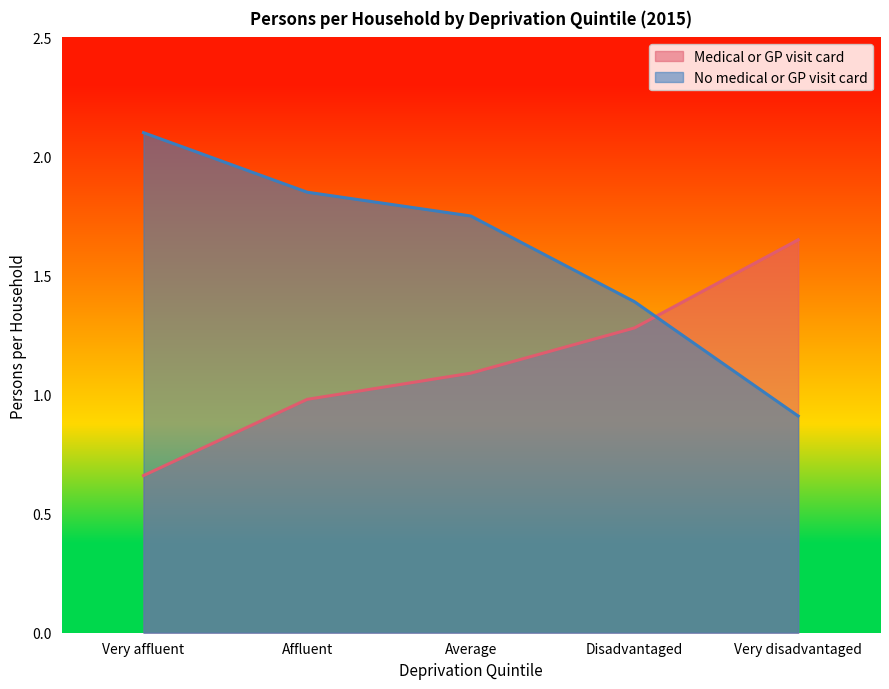

True or false: No medical or GP visit card has more than 2 interior local peaks.

False